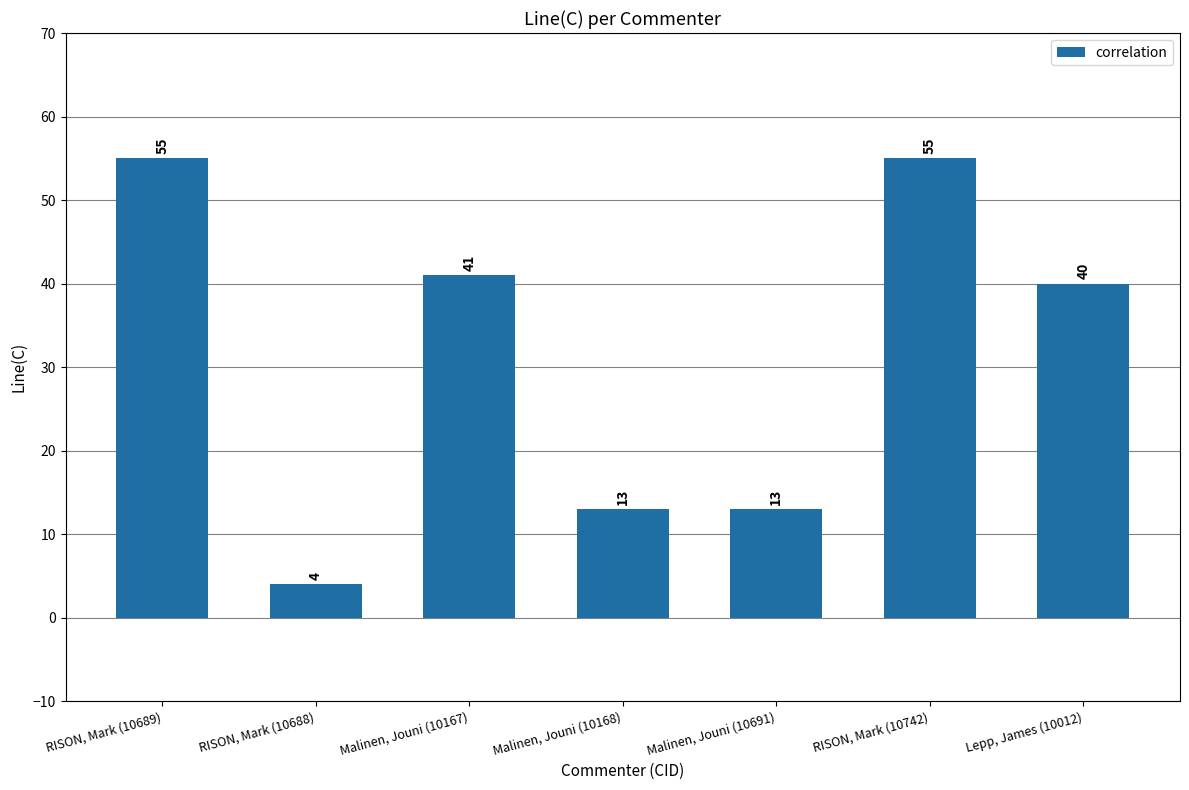

What position from the left is Lepp, James (10012)?

7